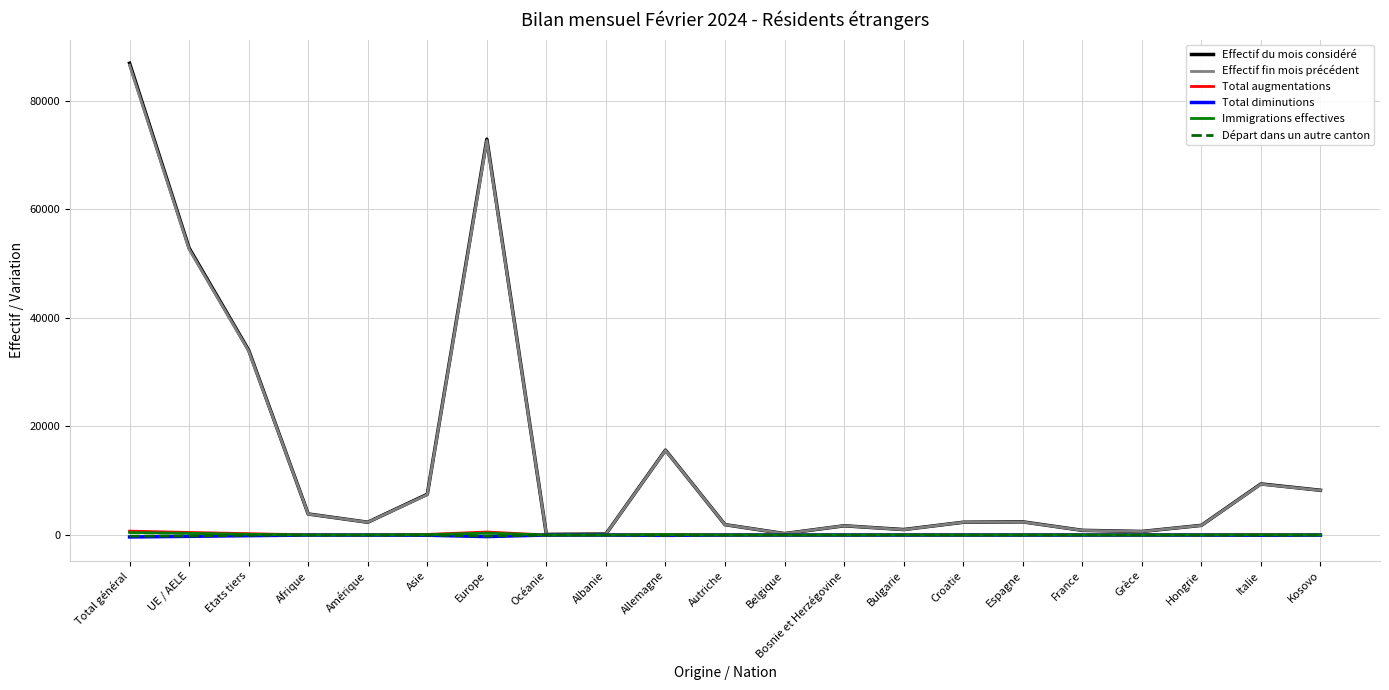

Is the value of Effectif fin mois précédent at Amérique greater than the value of Départ dans un autre canton at Allemagne?

Yes